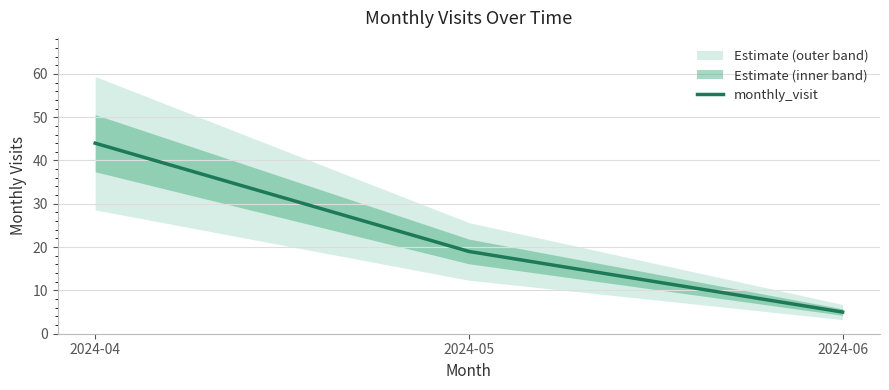

What is the ratio of the value at 2024-05 to the value at 2024-06?

3.8